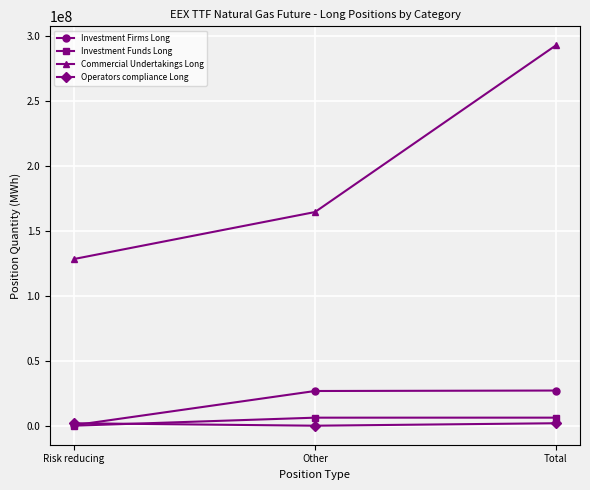

What is the sum of all Investment Firms Long values?

54187726